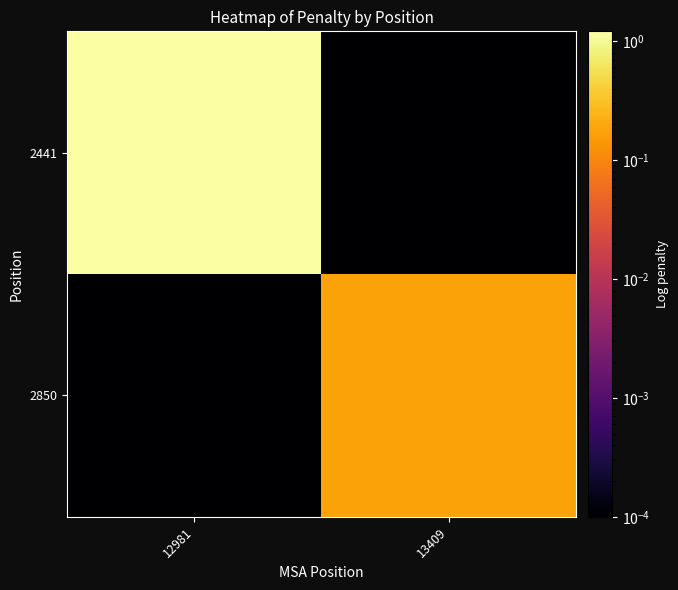

Reading left to right, transcribe all the data shown in this chart.

2441: 12981=1.2	13409=0.0
2850: 12981=0.0	13409=0.2